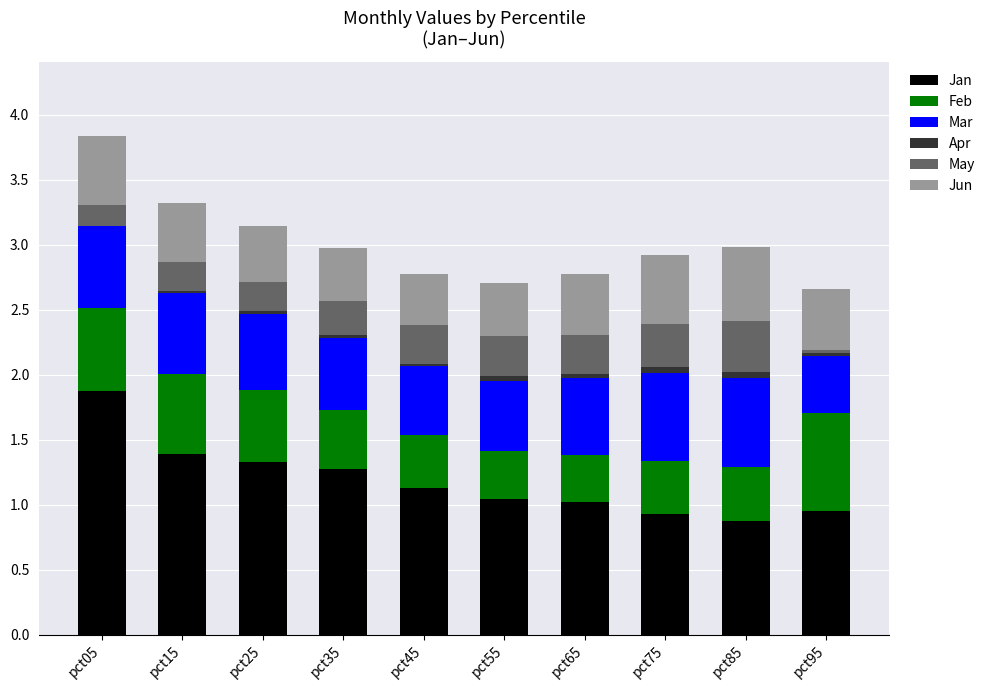

What is the highest value of the Jan series?

1.9